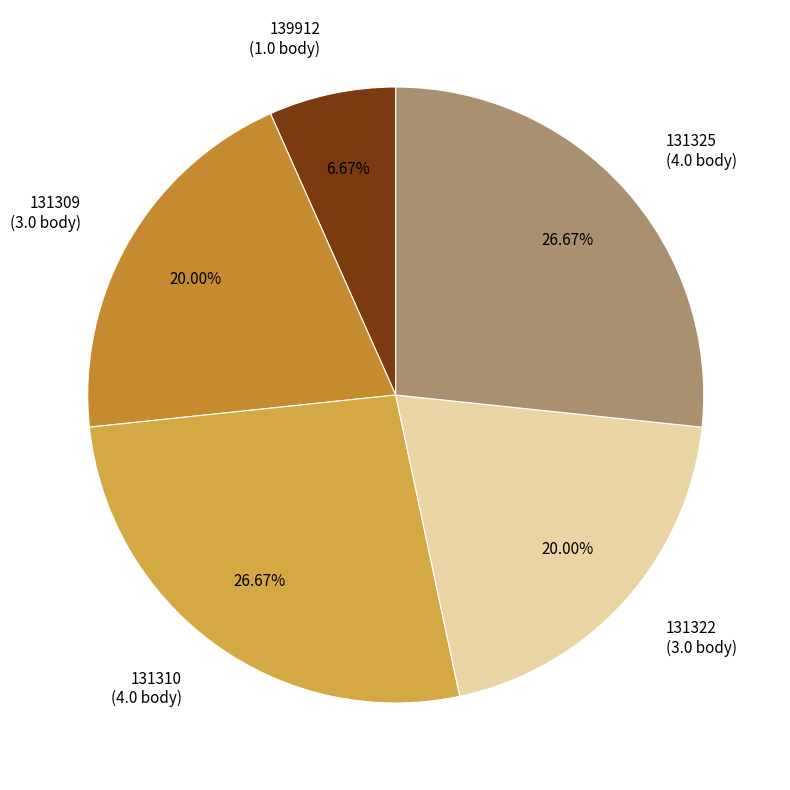

Which has a higher value, 139912 (1.0 body) or 131325 (4.0 body)?

131325 (4.0 body)